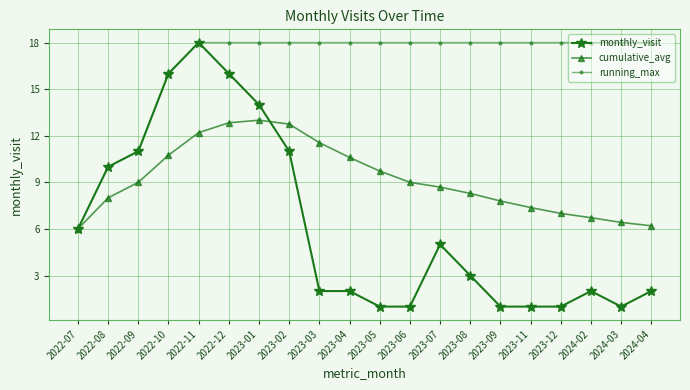

Is it true that monthly_visit equals 16.0 at 2022-12?

True